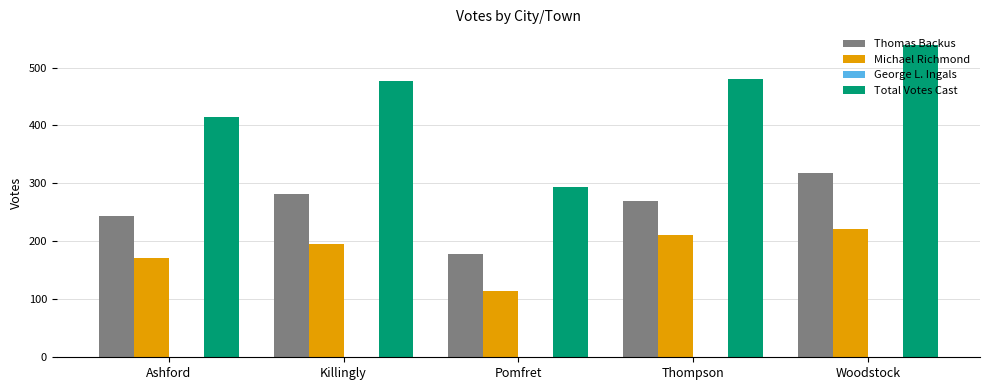

What is the greatest value displayed?

539